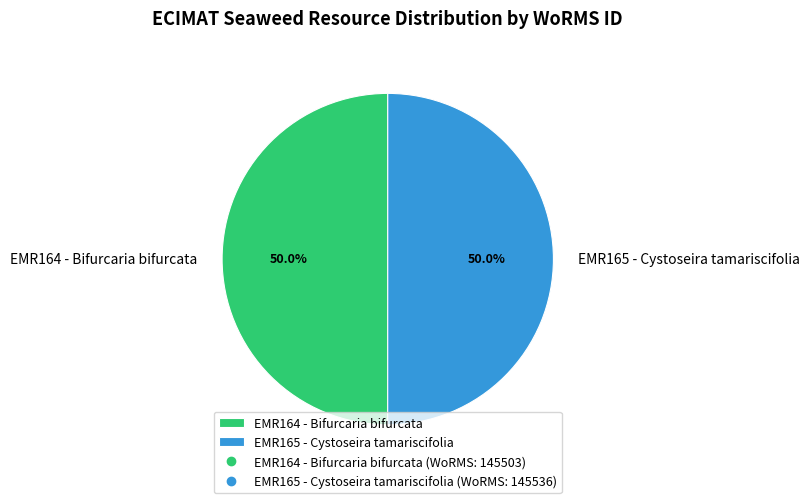

Do EMR165 - Cystoseira tamariscifolia and EMR164 - Bifurcaria bifurcata together represent more than half of the pie?

Yes